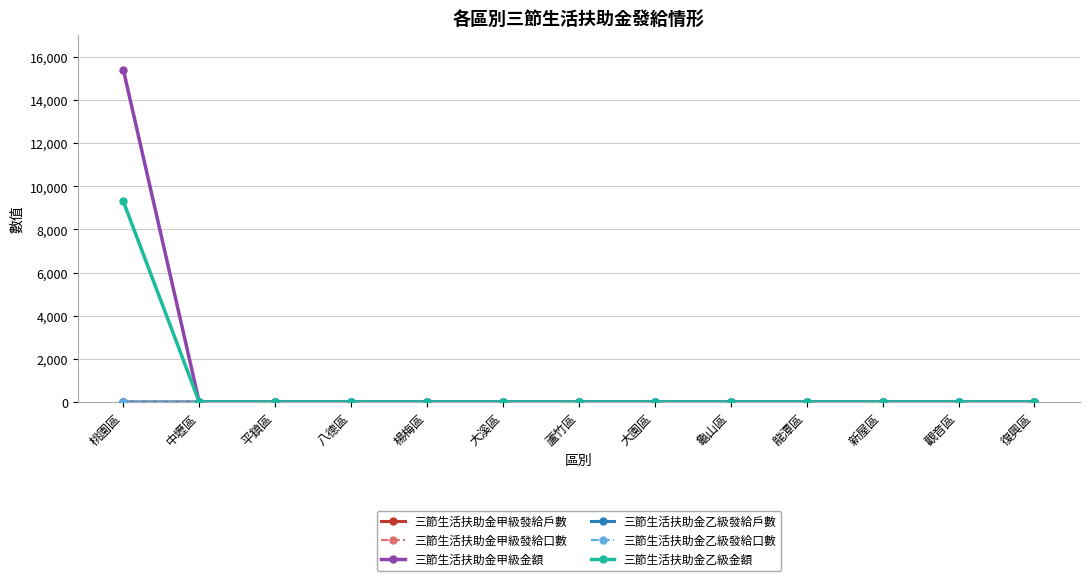

Reading left to right, extract all data points from this chart.

三節生活扶助金甲級發給戶數: 1	0	0	0	0	0	0	0	0	0	0	0	0
三節生活扶助金甲級發給口數: 1	0	0	0	0	0	0	0	0	0	0	0	0
三節生活扶助金甲級金額: 15400	0	0	0	0	0	0	0	0	0	0	0	0
三節生活扶助金乙級發給戶數: 1	0	0	0	0	0	0	0	0	0	0	0	0
三節生活扶助金乙級發給口數: 1	0	0	0	0	0	0	0	0	0	0	0	0
三節生活扶助金乙級金額: 9300	0	0	0	0	0	0	0	0	0	0	0	0